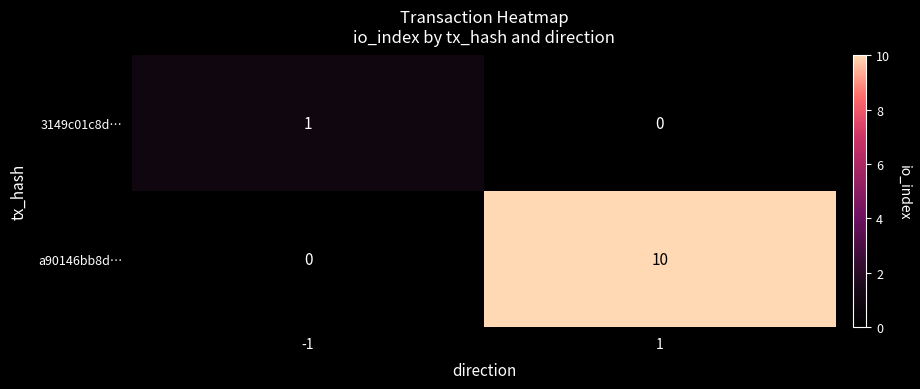

Rank the series by their maximum value, from lowest to highest.

3149c01c8d…, a90146bb8d…